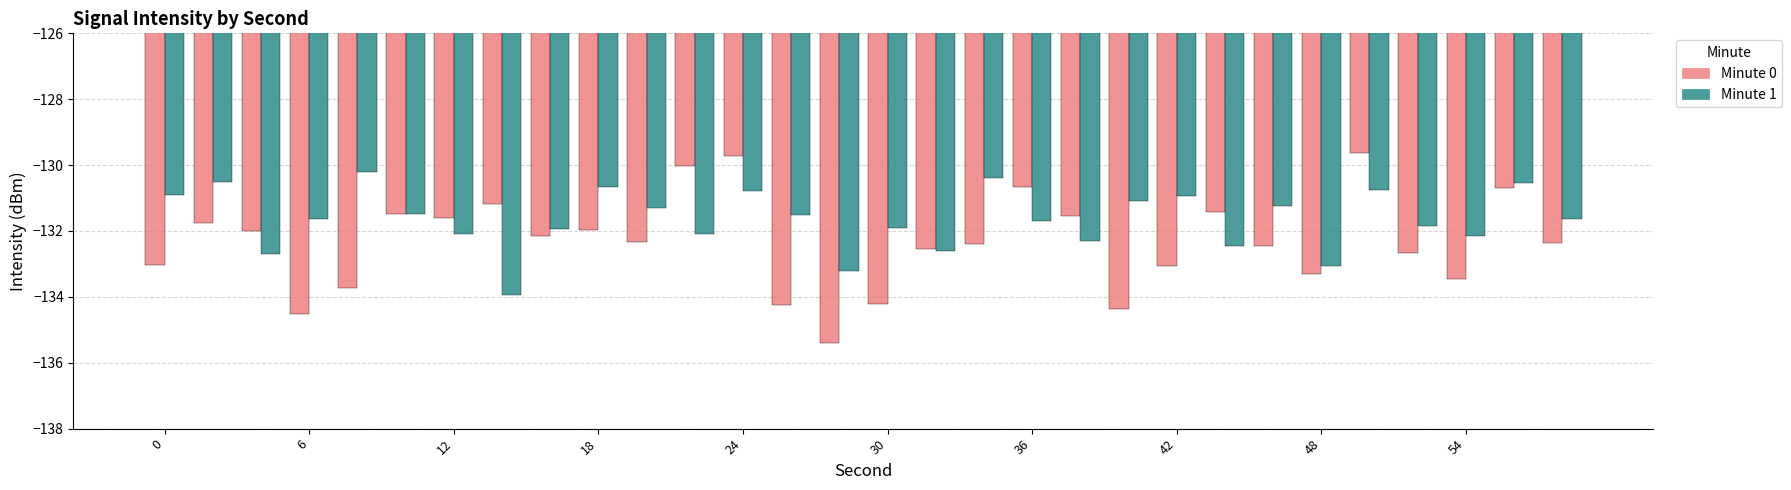

What is the smallest value displayed?

-135.4